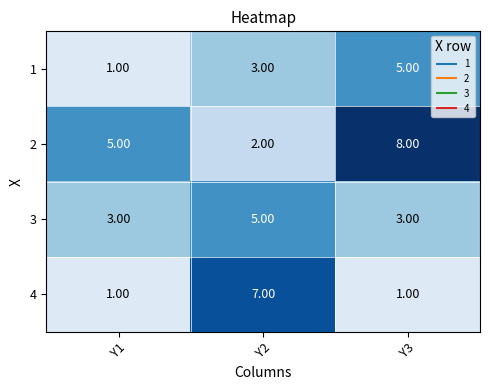

Is the value of 2 at Y1 greater than the value of 1 at Y2?

Yes